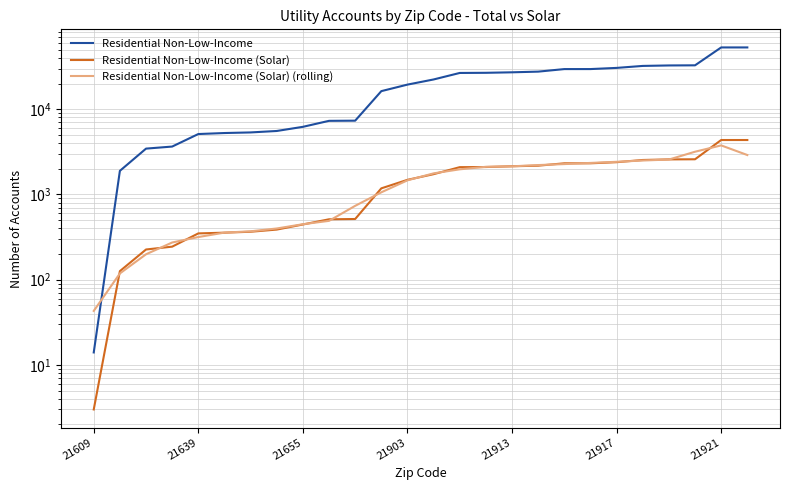

True or false: Residential Non-Low-Income (Solar) (rolling) has more than 1 points higher than both neighbors.

False